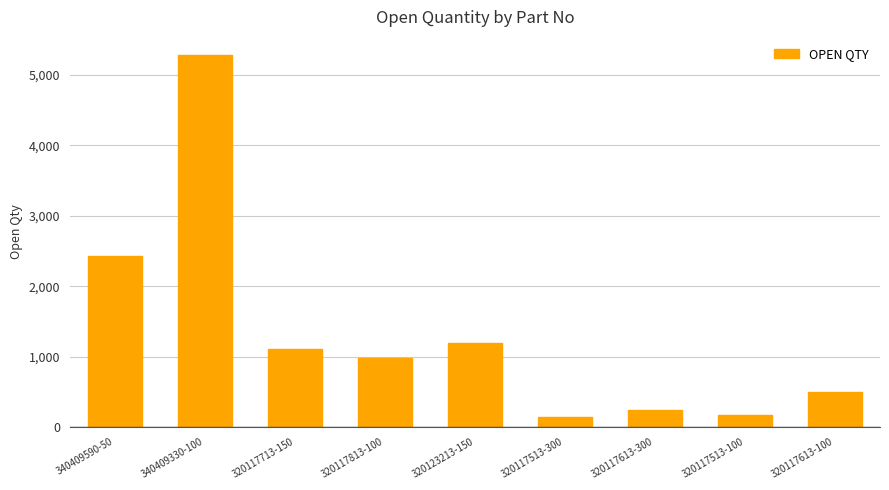

At which label does the data first exceed 974?

340409590-50